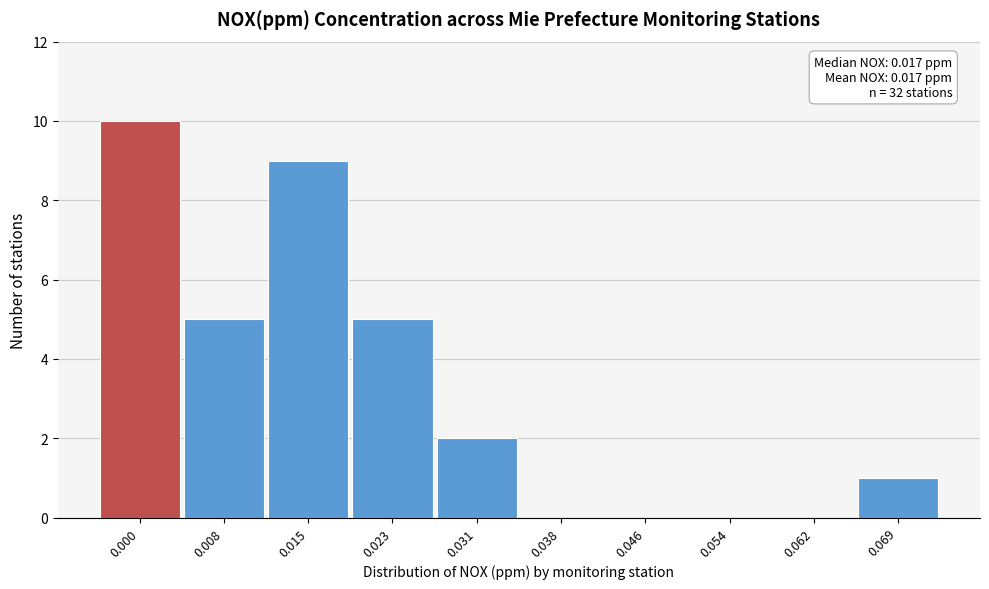

Reading left to right, what are all the values shown in this chart?

0.000=10	0.008=5	0.015=9	0.023=5	0.031=2	0.038=0	0.046=0	0.054=0	0.062=0	0.069=1